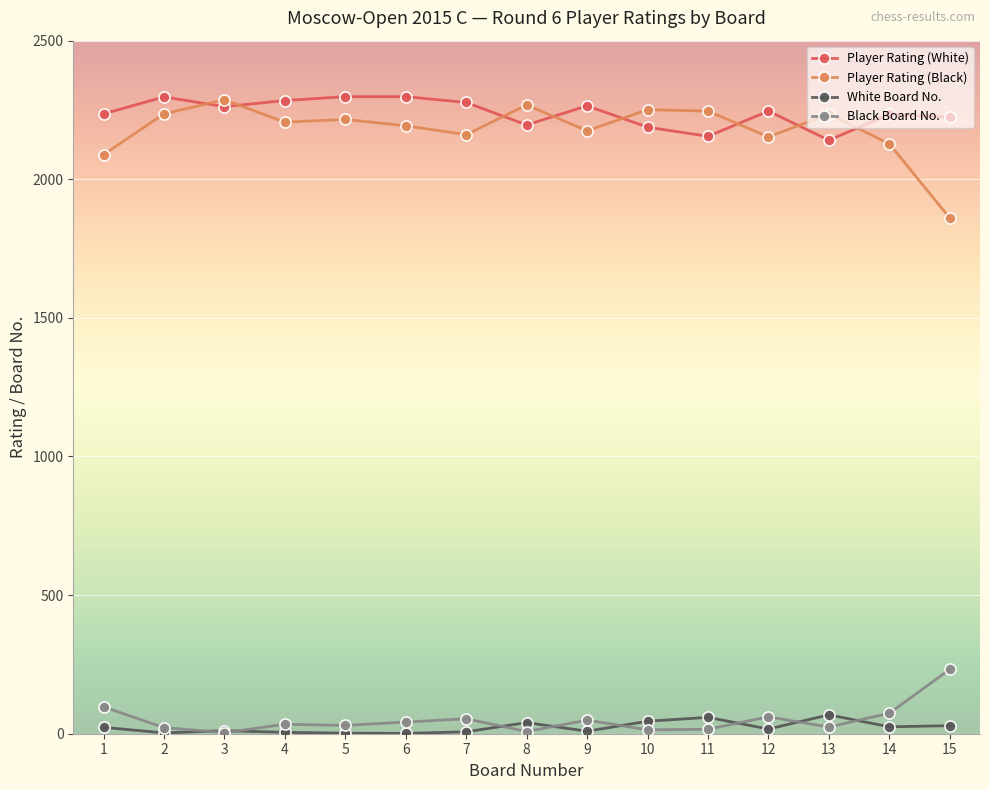

What is the greatest value displayed?

2298